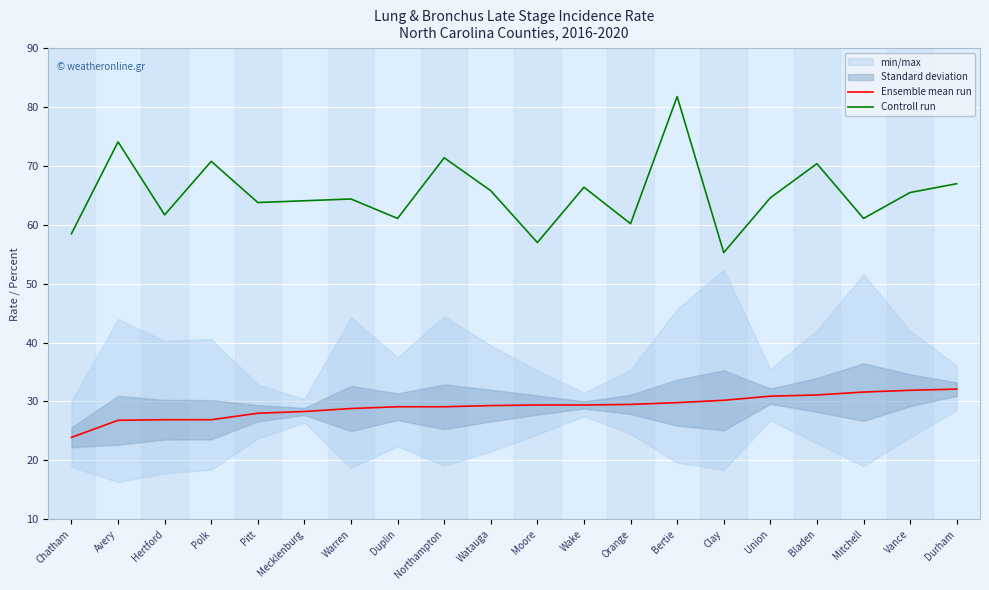

What position from the right is Moore?

10